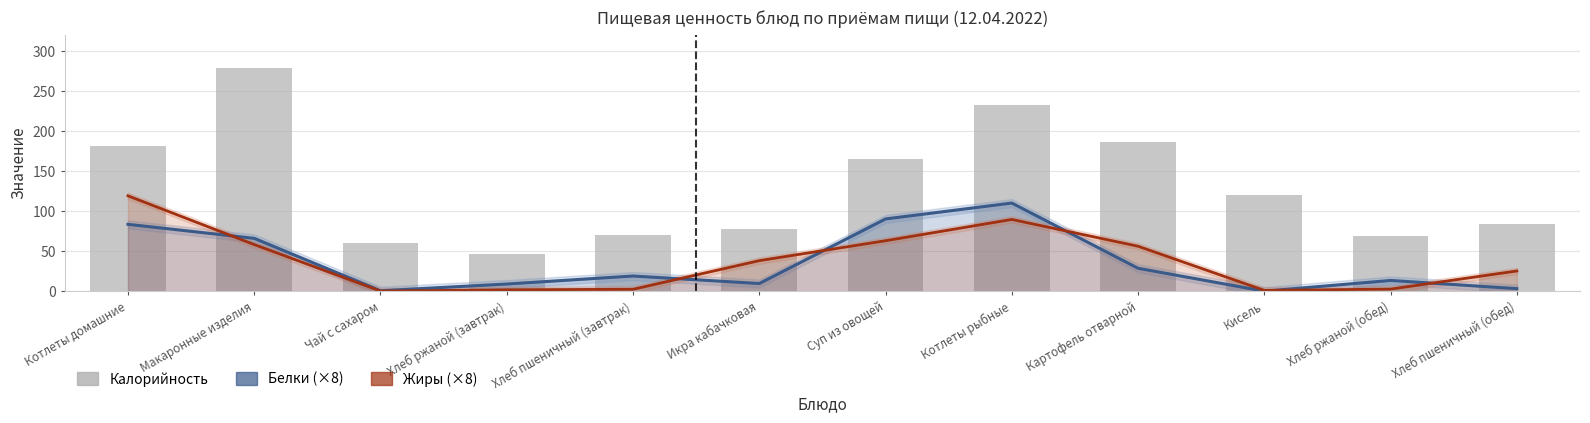

Is it true that Жиры (×8) equals 56.2 at Картофель отварной?

True